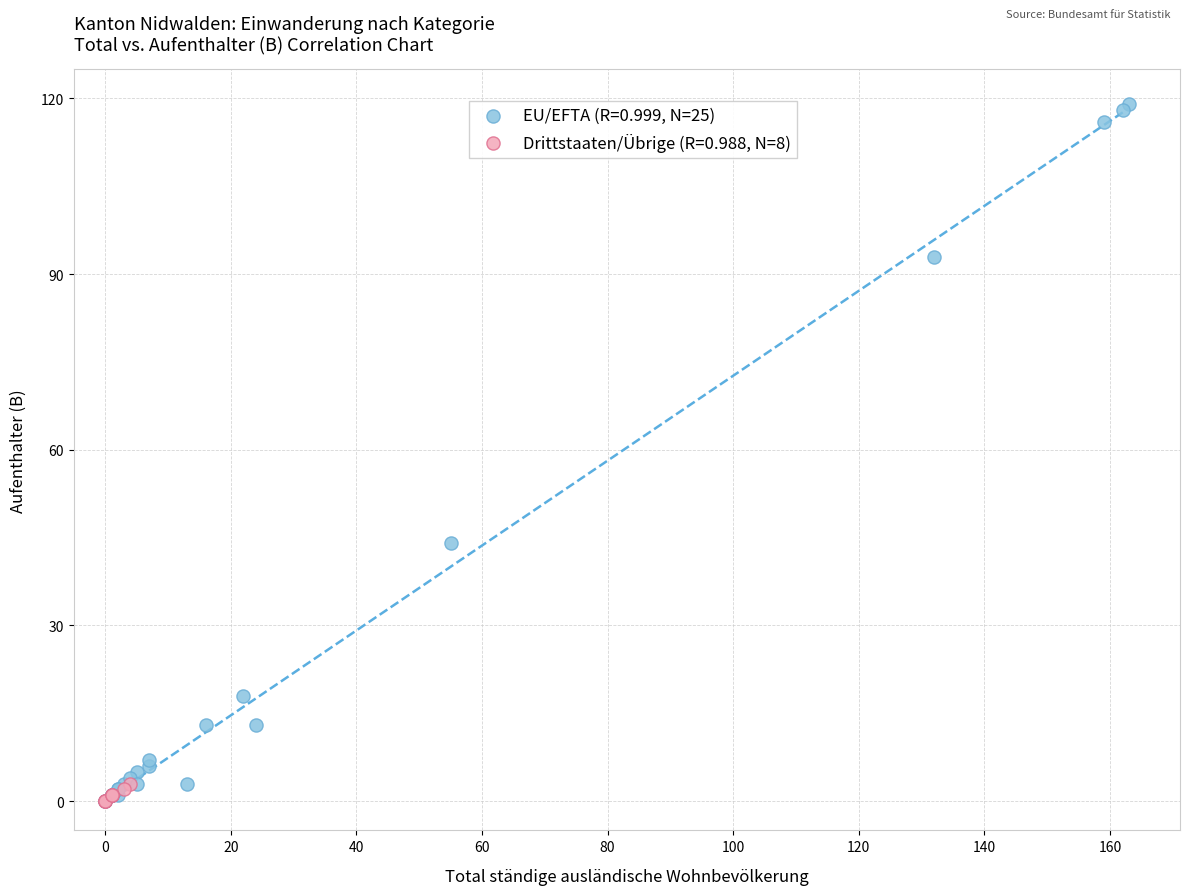

Which series has the largest Y range (max minus min)?

EU/EFTA (R=0.999, N=25)